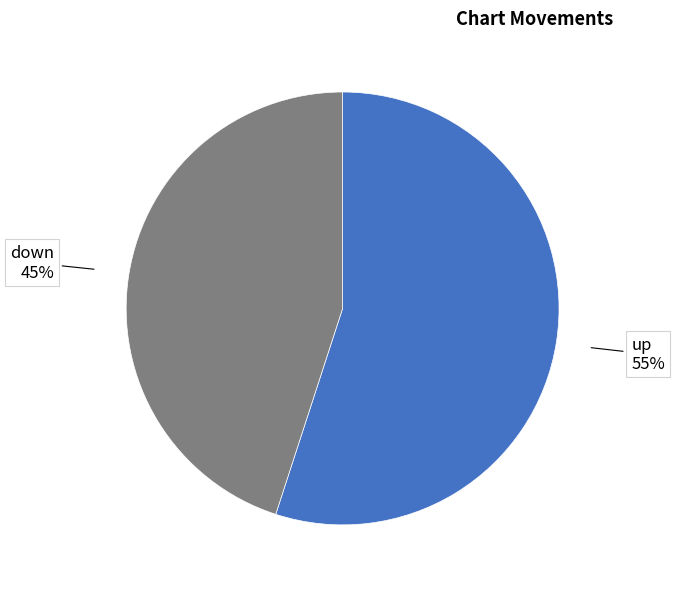

To the nearest percent, what is the average slice percentage?

50%